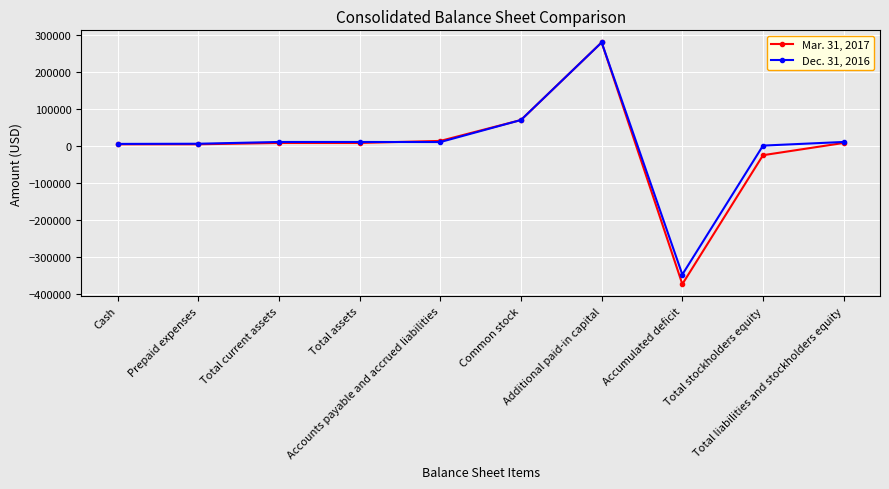

Which category has the lowest value in the Dec. 31, 2016 series?

Accumulated deficit